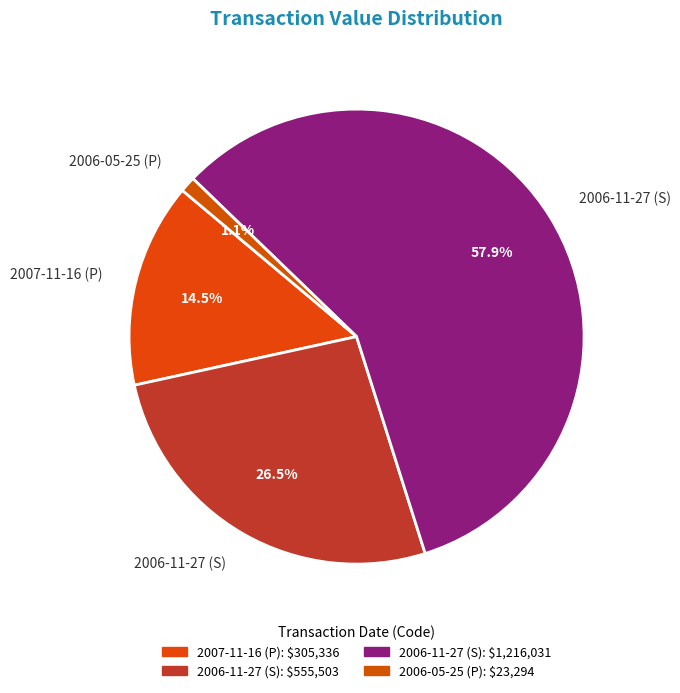

How many slices are in this pie chart?

4